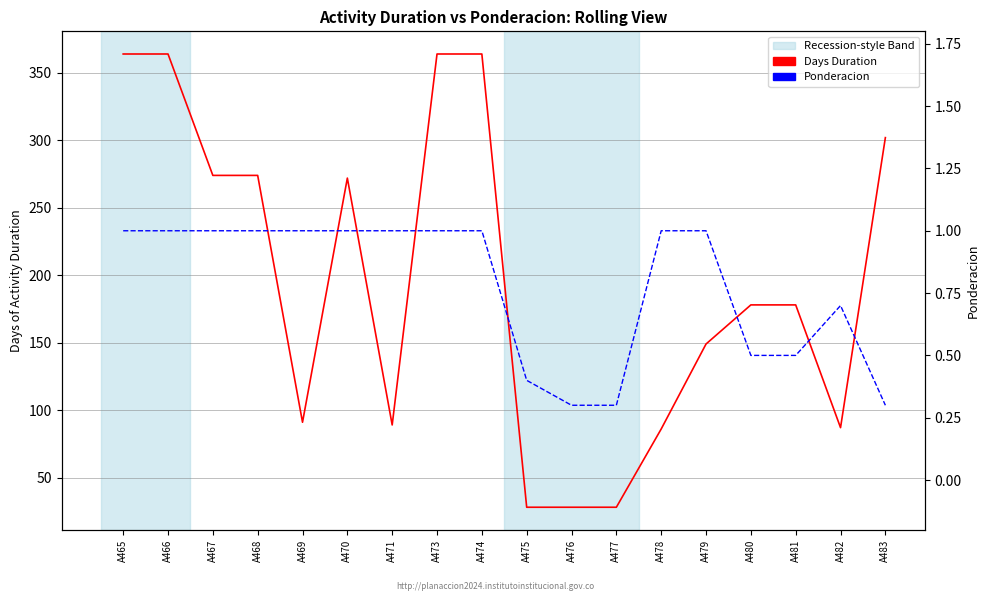

How many values in the Days Duration series are below 178?

8